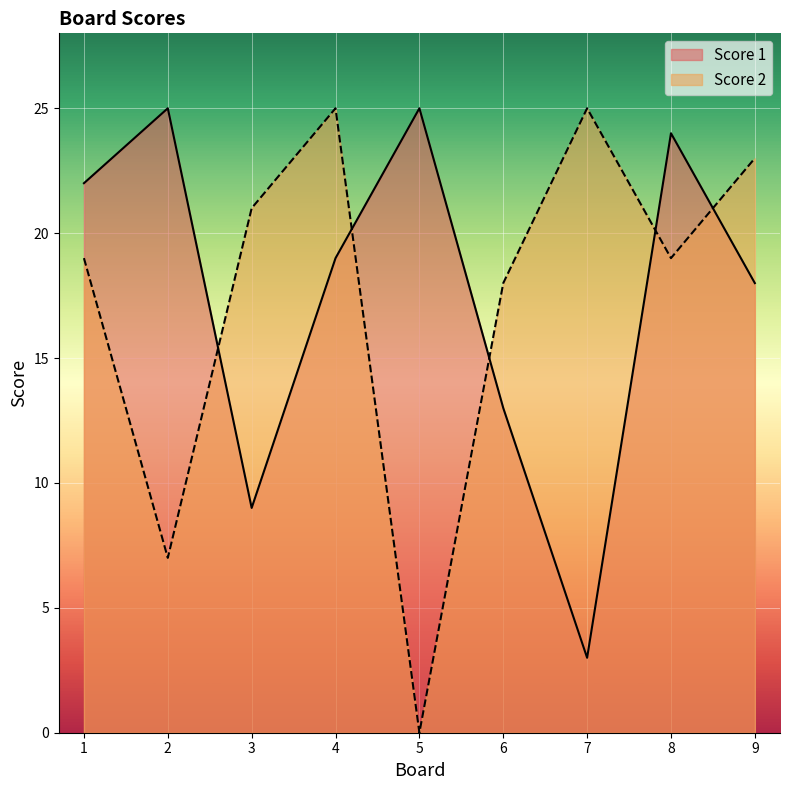

Reading left to right, what are all the values shown in this chart?

Score 1: 22	25	9	19	25	13	3	24	18
Score 2: 19	7	21	25	0	18	25	19	23